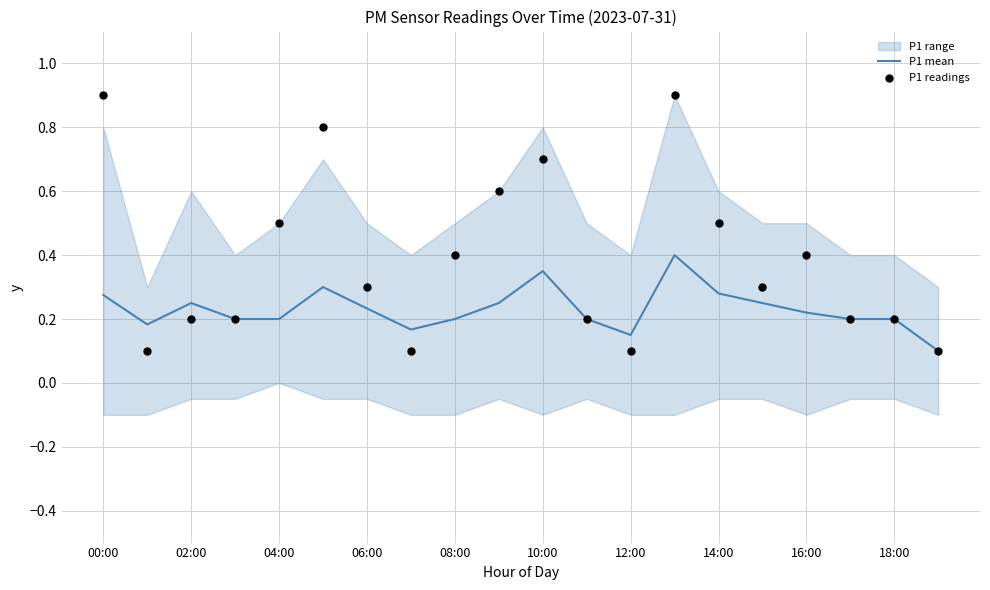

Which series has the largest Y range (max minus min)?

P1 readings